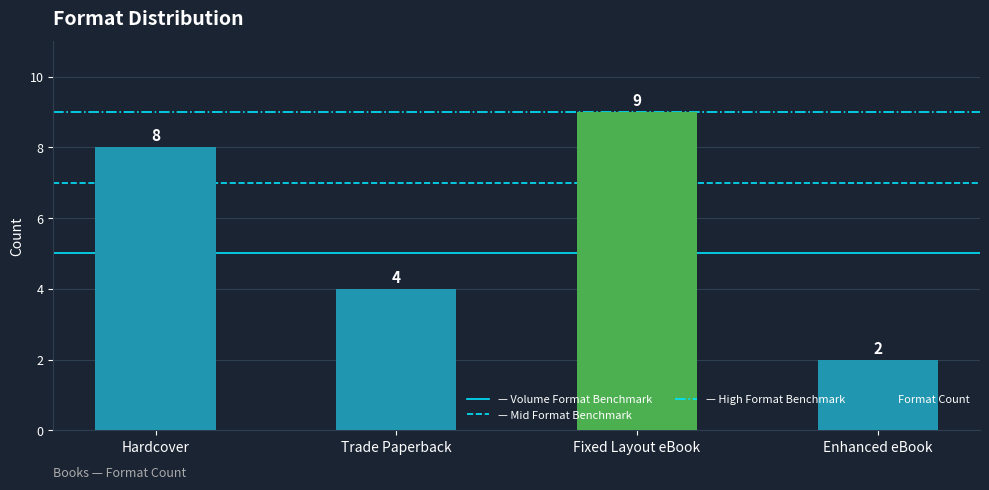

Is it true that the value at Fixed Layout eBook is 9?

True